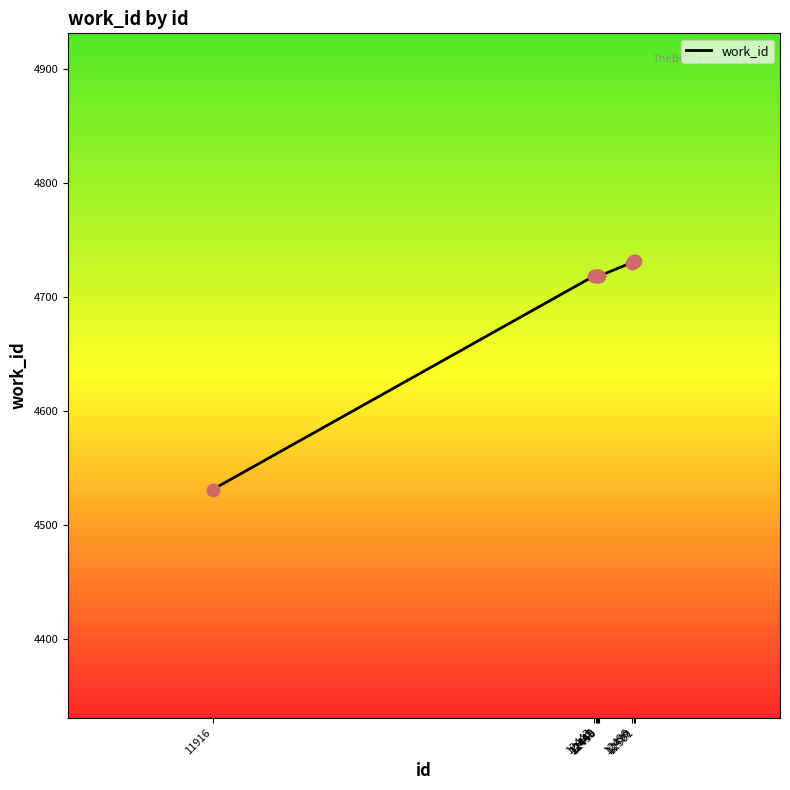

What is the ratio of the value at 11916 to the value at 12449?

1.0